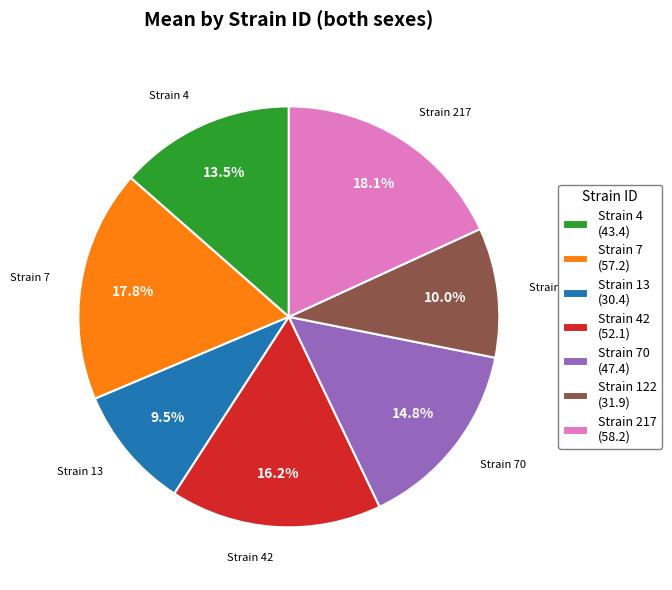

What is the total percentage of Strain 4 (43.4) and Strain 122 (31.9)?

23.5%